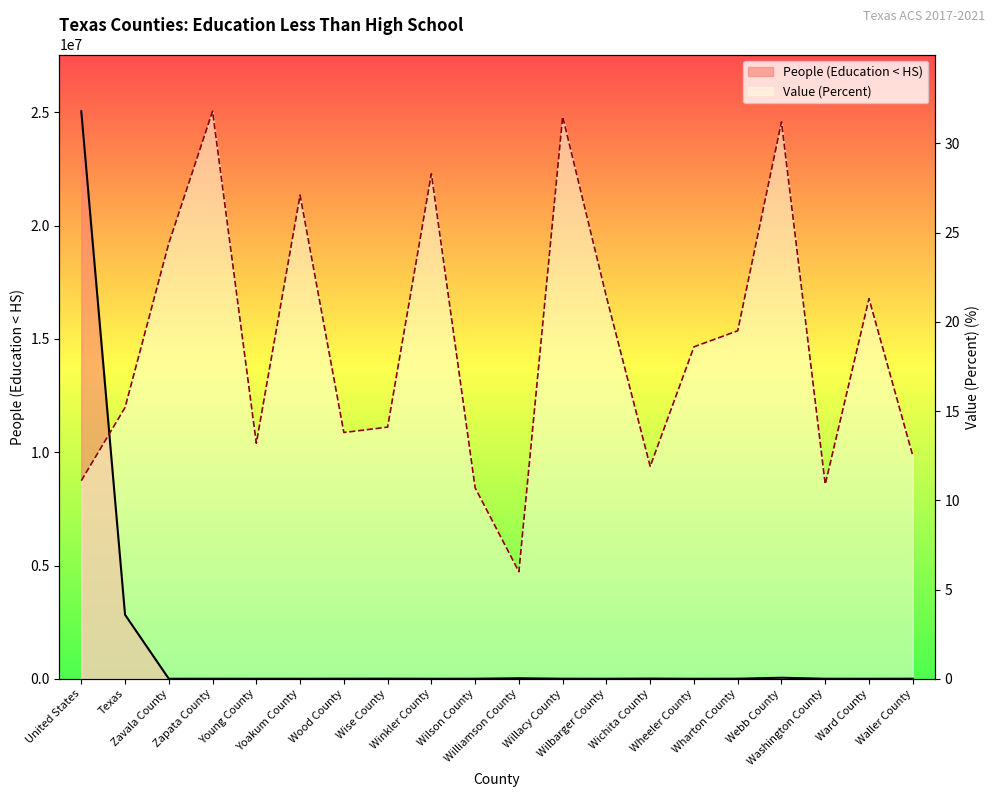

Where is the first local minimum for Value (Percent)?

Young County